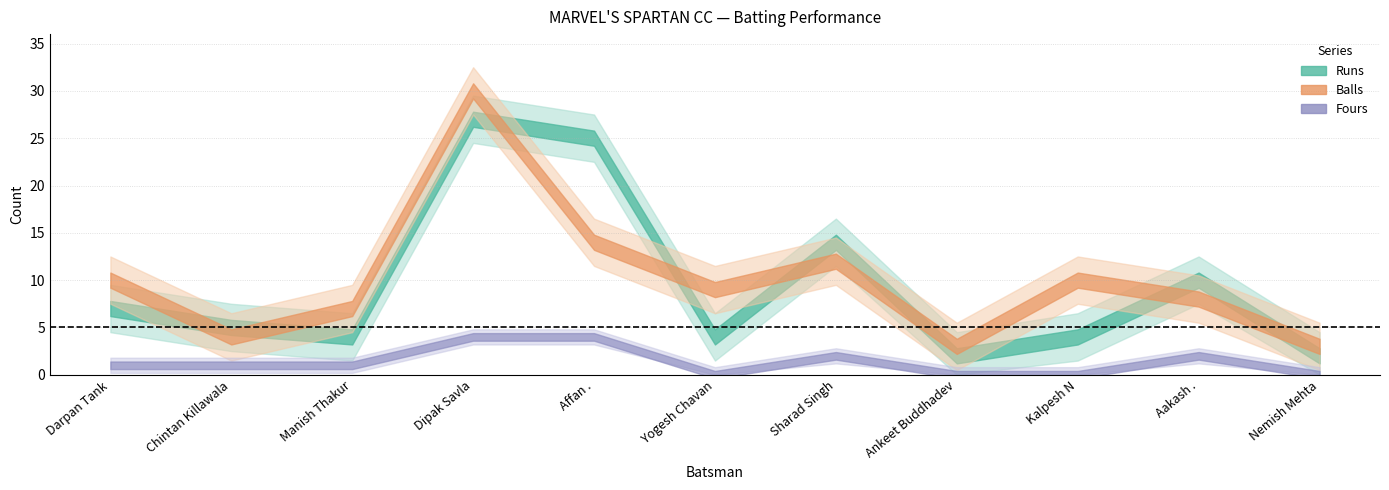

In runs, how many points are lower than both neighbors (excluding endpoints)?

3